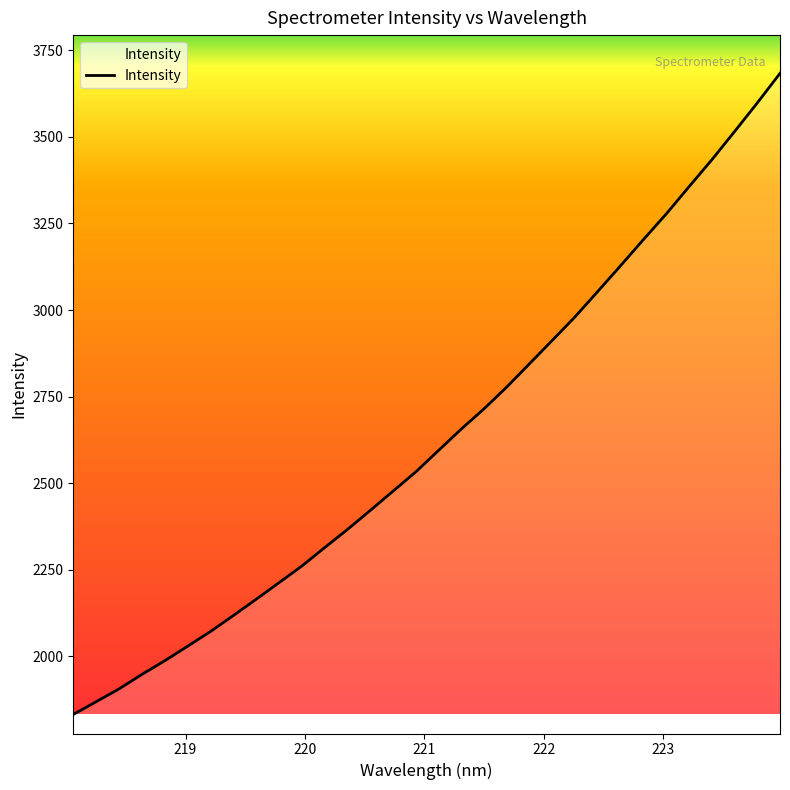

True or false: there are more than 2 points higher than both neighbors.

False